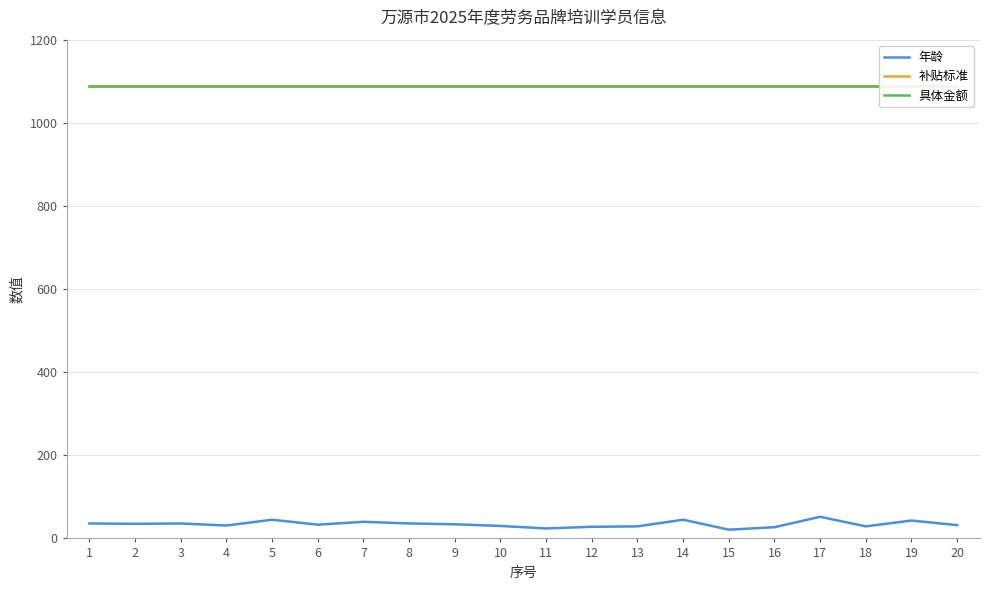

Which category has the lowest value across all series?

15